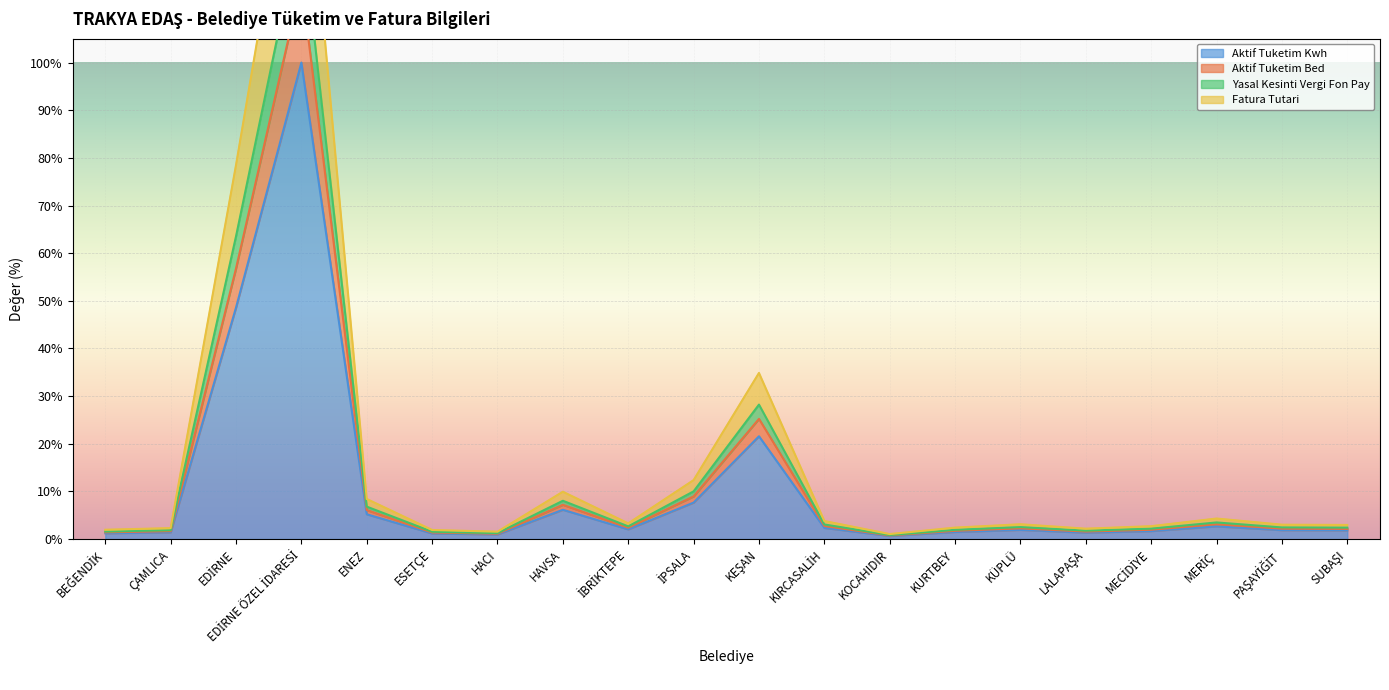

Is it true that Aktif Tuketim Bed equals 0.8 at KÜPLÜ?

False